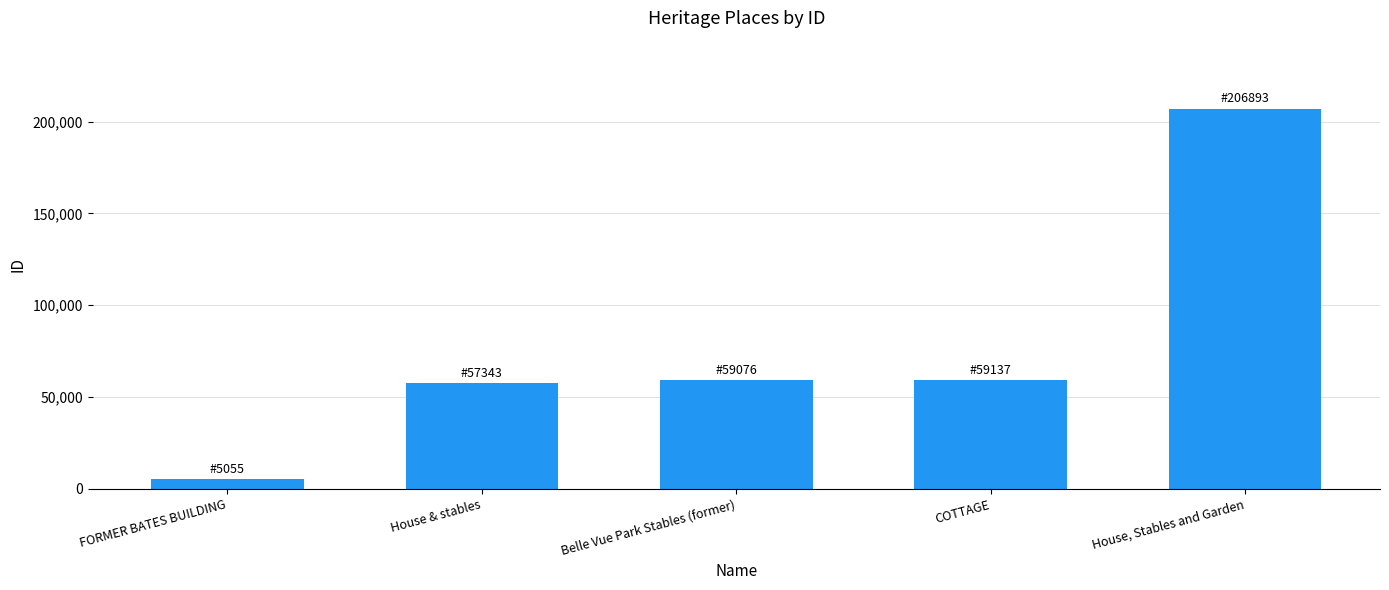

True or false: the data shows 5055 at FORMER BATES BUILDING.

True